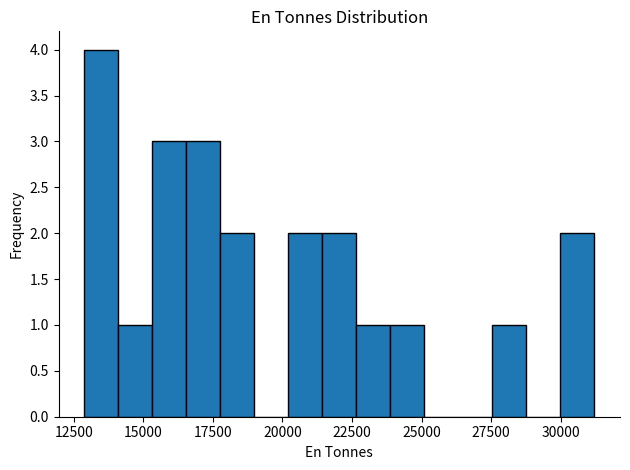

Around what value on the x-axis is the tallest bar? Give the approximate position of its centre, as read against the axis.

13500